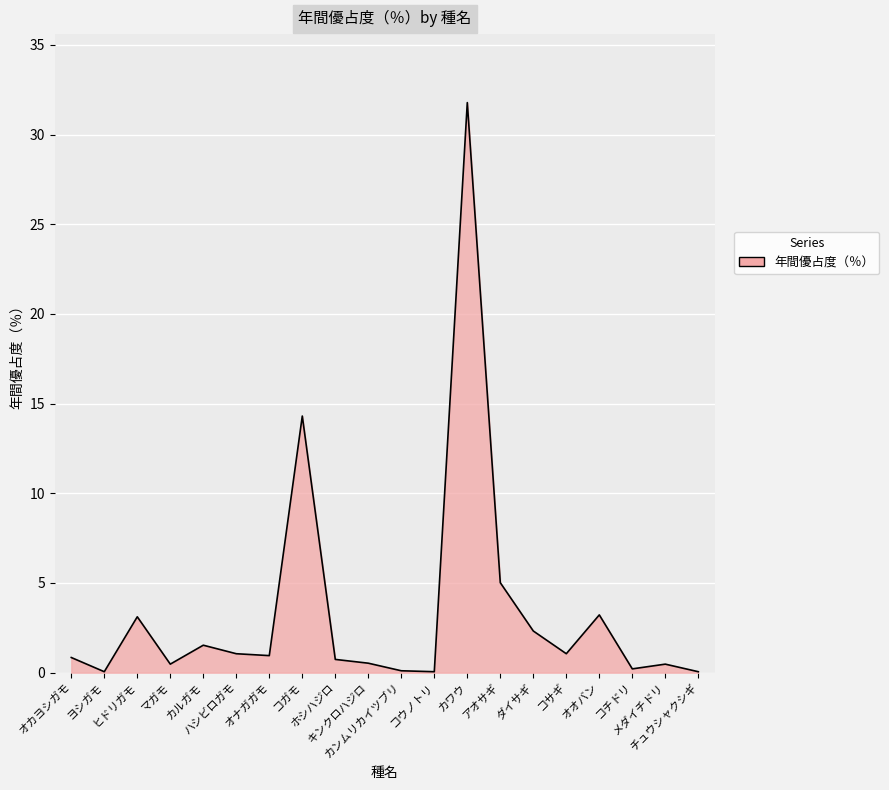

What is the difference between the second highest and second lowest values?

14.3